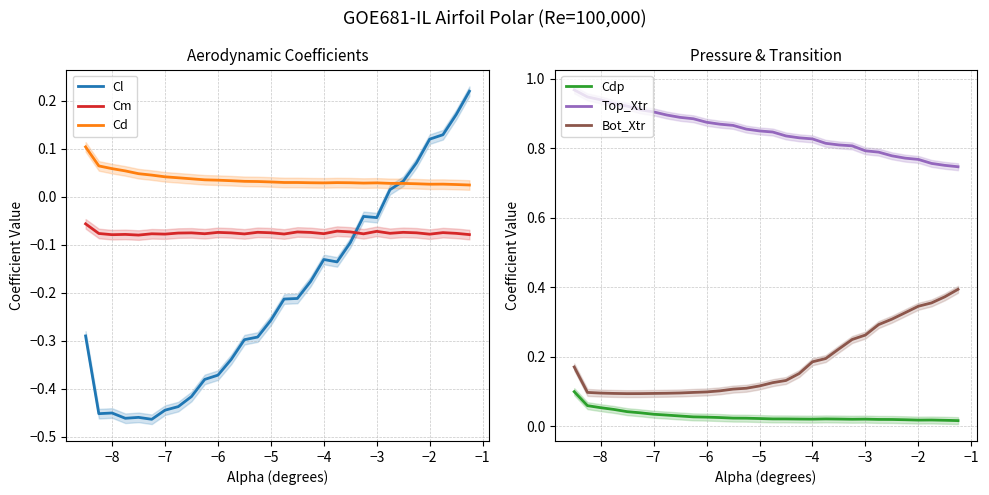

What is the difference between the maximum and minimum values in the Bot_Xtr series?

0.3